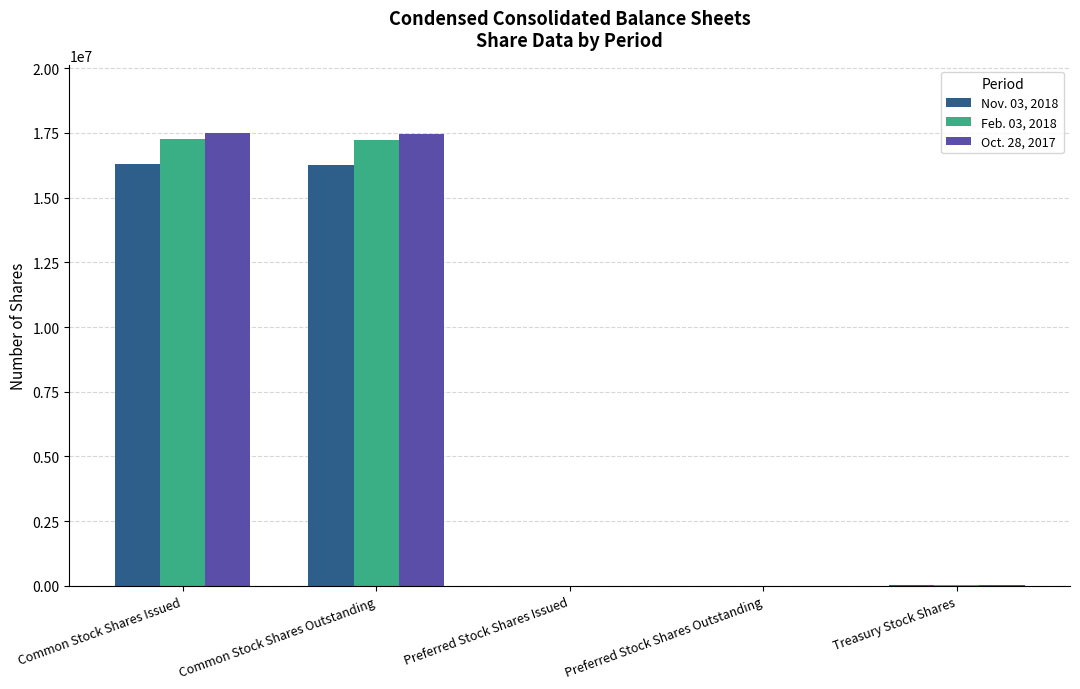

True or false: Feb. 03, 2018 has a value of 17211000 at Common Stock Shares Outstanding.

True